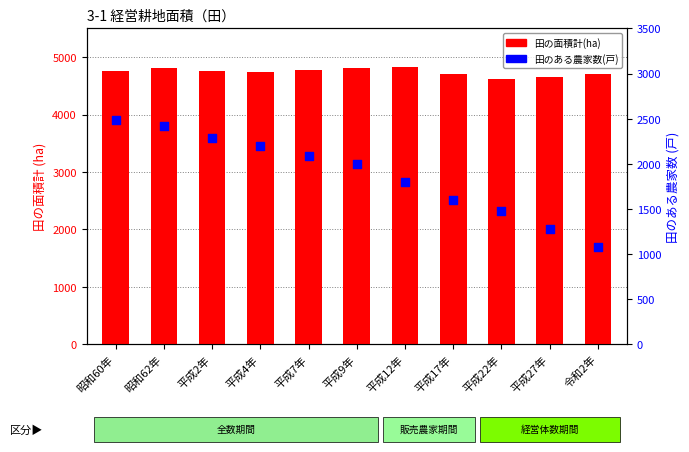

At how many categories does at least one series exceed 2229?

11